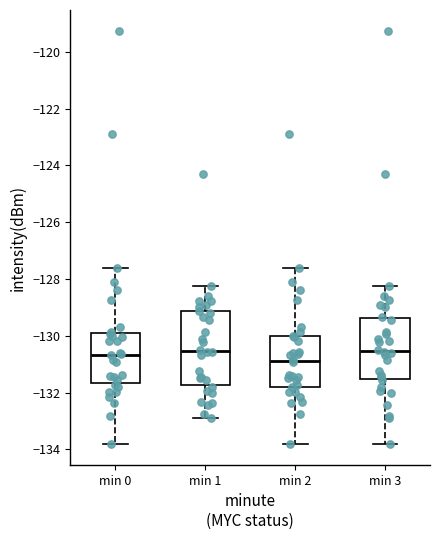

Which box is the tallest, from its lower edge to its upper edge?

min 1